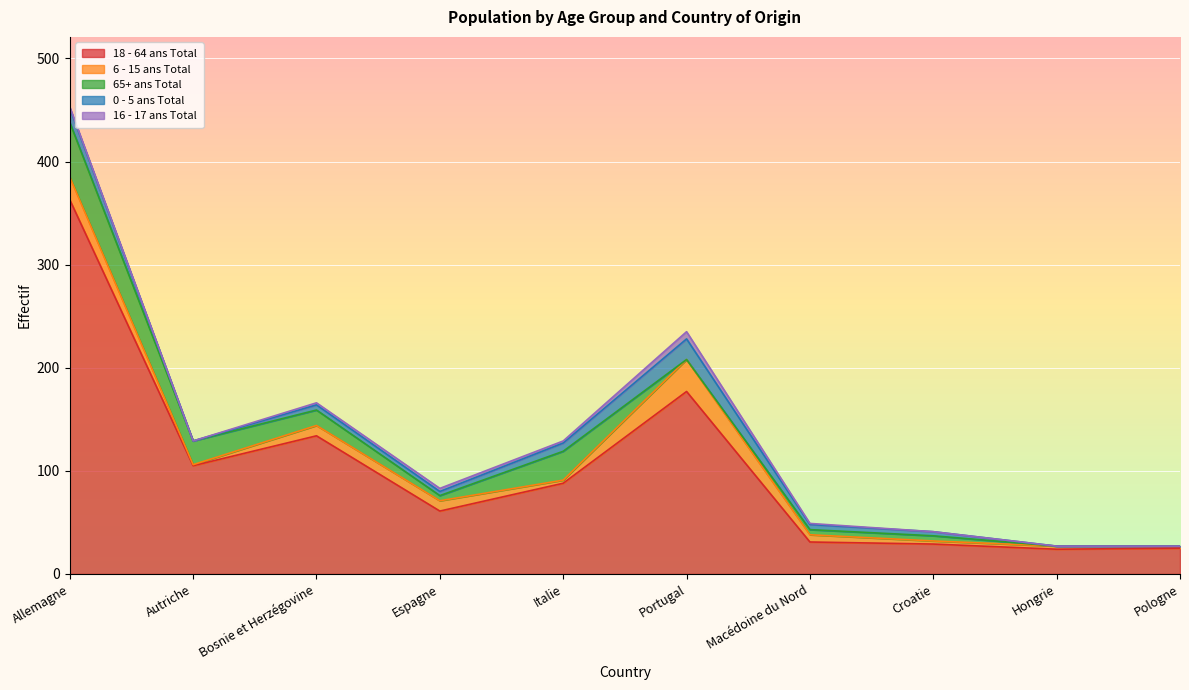

Reading right to left, list all the values displayed in this chart.

18 - 64 ans Total: 25	24	29	31	177	88	61	134	105	363
6 - 15 ans Total: 2	3	3	7	31	3	10	10	1	22
65+ ans Total: 0	0	5	5	0	28	5	15	23	53
0 - 5 ans Total: 0	0	4	5	20	8	4	5	0	14
16 - 17 ans Total: 0	0	0	1	7	2	3	2	0	1